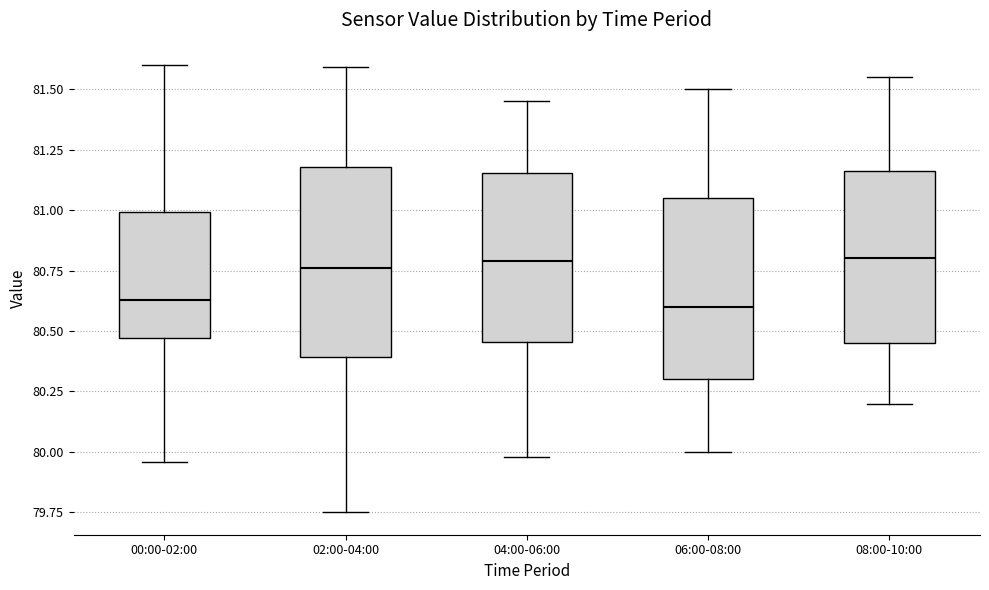

Where is the lower edge of the box for 04:00-06:00 on the y-axis? The values are not printed on the chart, so give them approximately, as read against the axis.

80.45